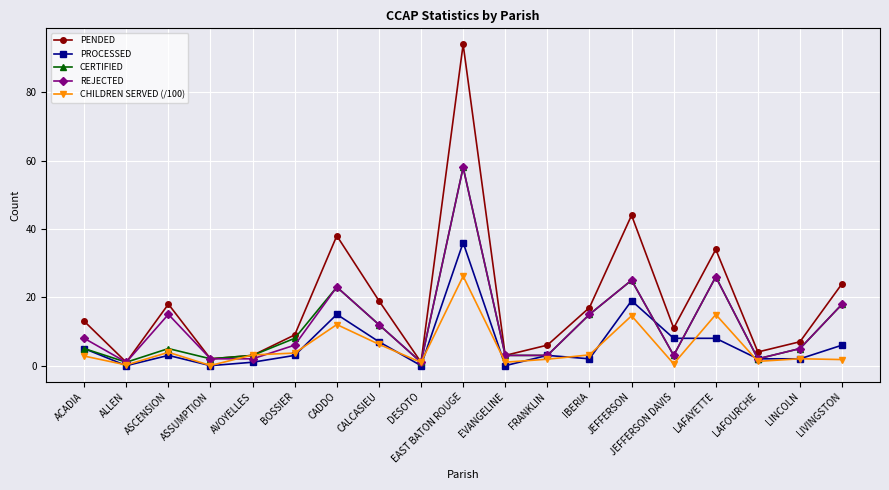

How many interior local valleys does the PENDED series have?

6